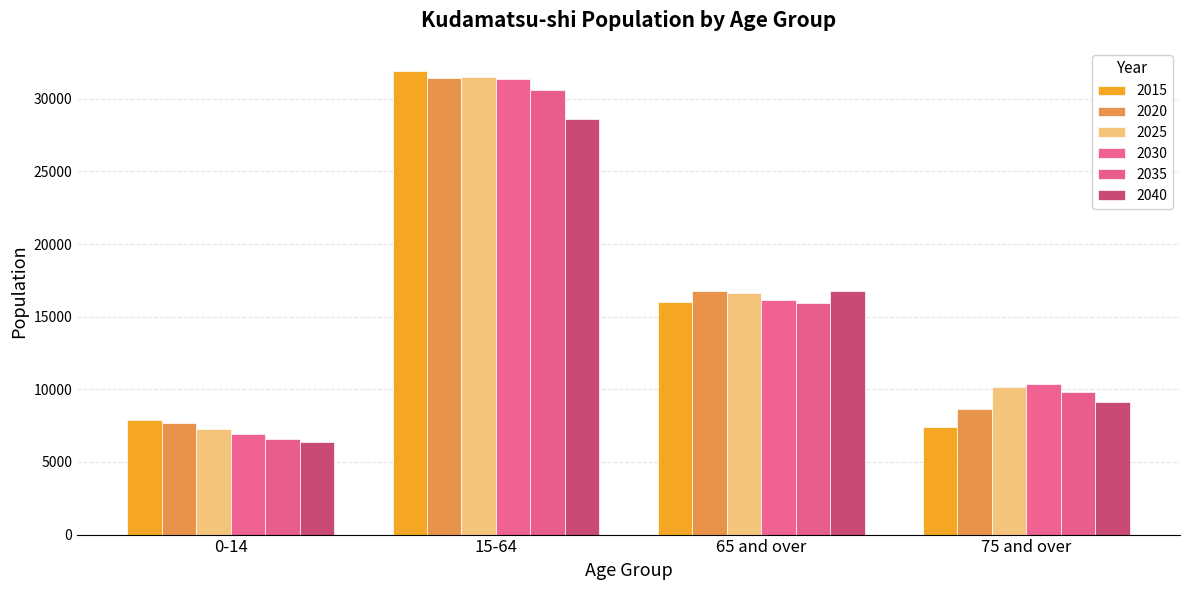

What is the sum of all 2035 values?

63039